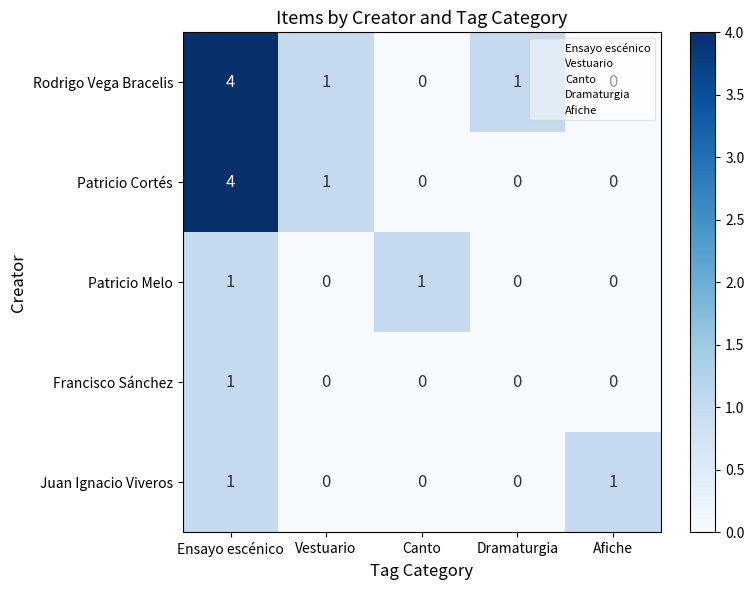

Is it true that Juan Ignacio Viveros equals 1 at Afiche?

True